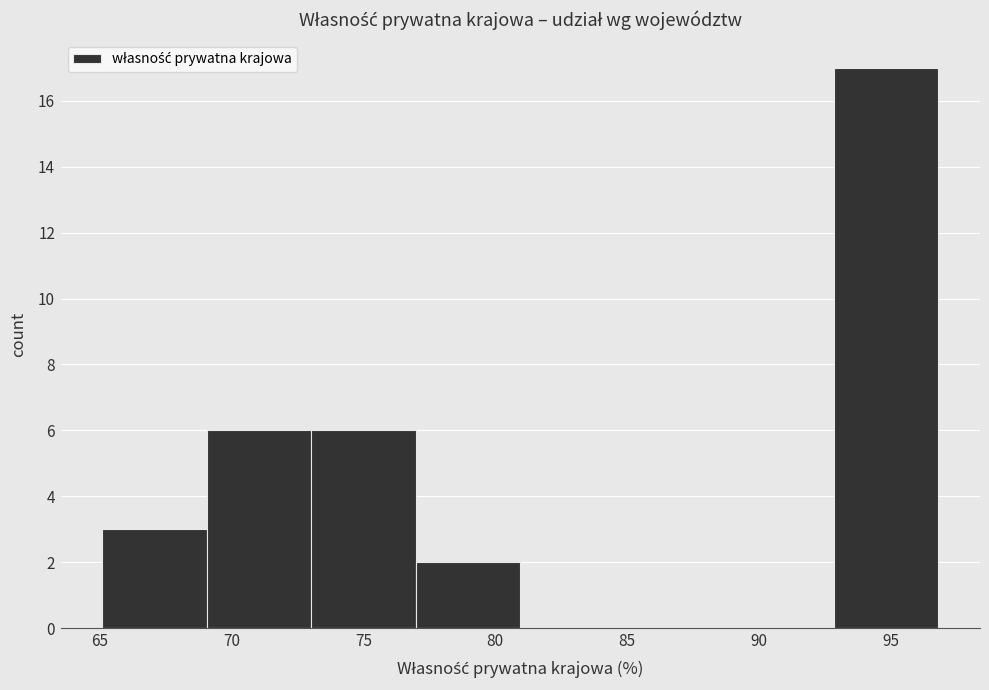

Reading left to right, list every bar in this chart as the range it spans on the x-axis followed by its height. Neither the bar edges nor the heights are printed on the chart, so give them approximately, as read against the axes.

65 to 69: 3
69 to 73: 6
73 to 77: 6
77 to 81: 2
81 to 85: 0
85 to 89: 0
89 to 93: 0
93 to 97: 17